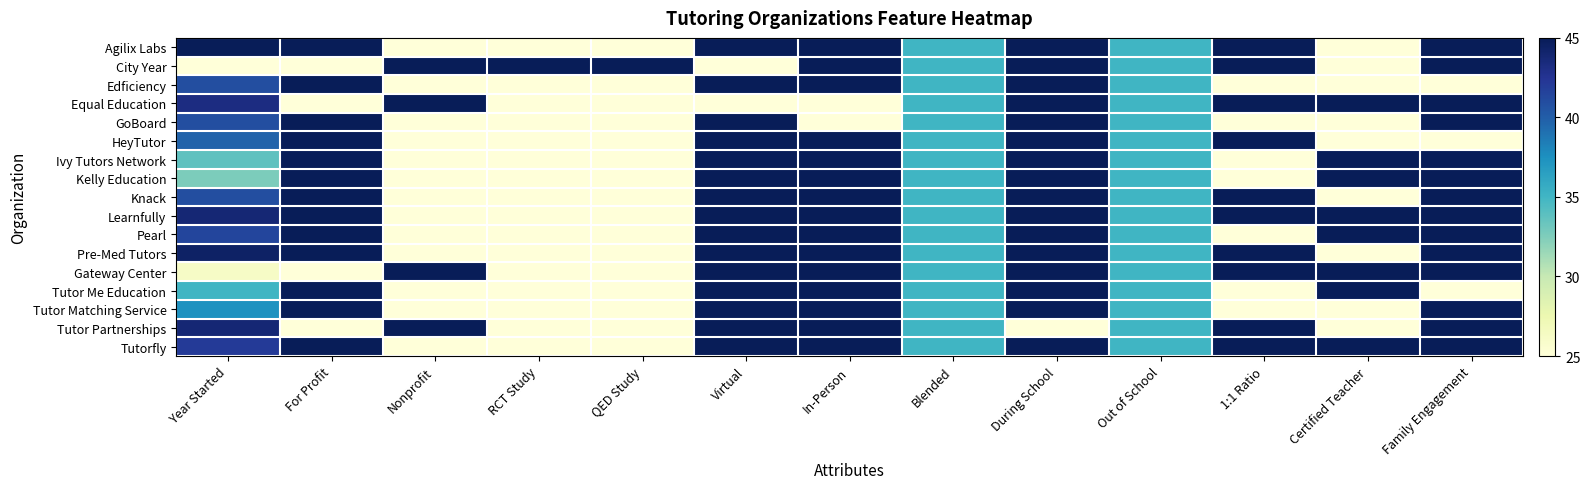

Which series changed the most between Nonprofit and 1:1 Ratio?

Agilix Labs